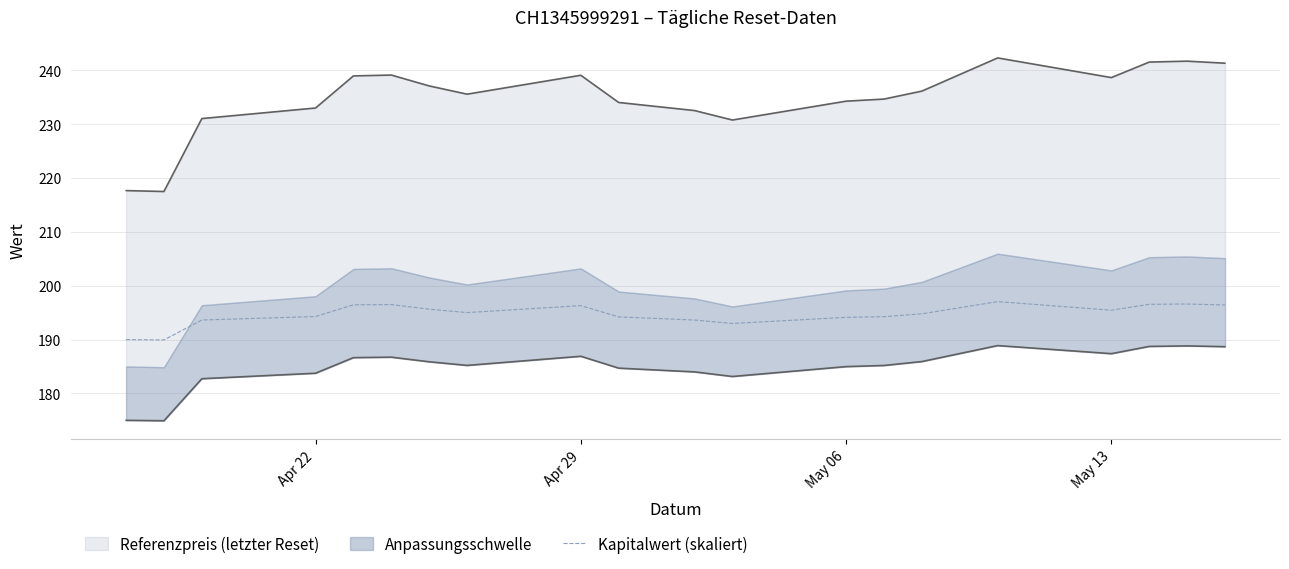

What is the greatest value displayed?

197.1